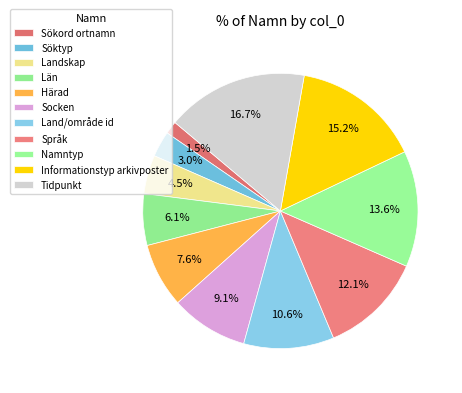

To the nearest percent, what is the difference between the largest and smallest slice percentages?

15%